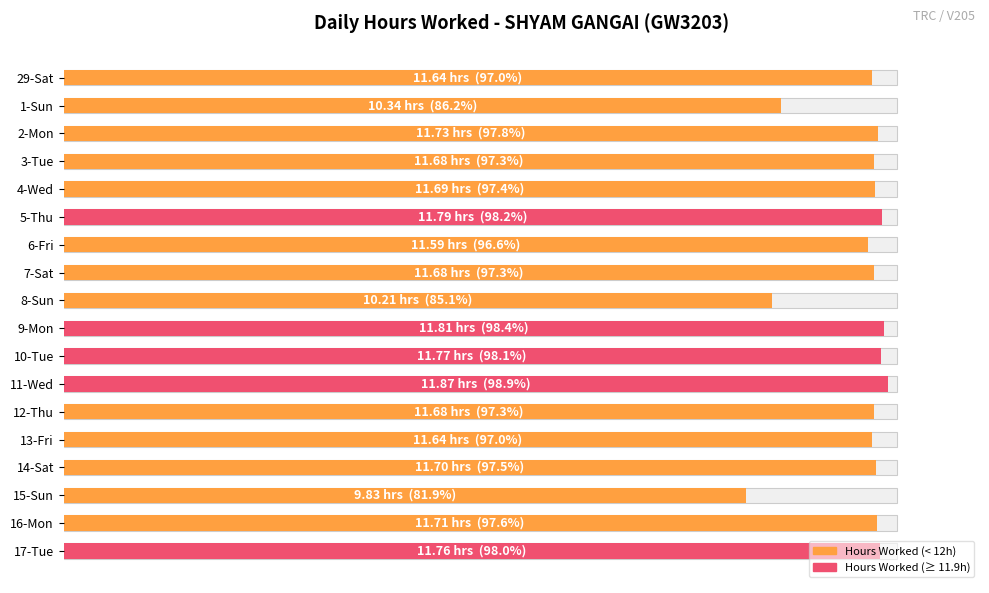

The value at 6-Fri is 141.1. True or false?

False